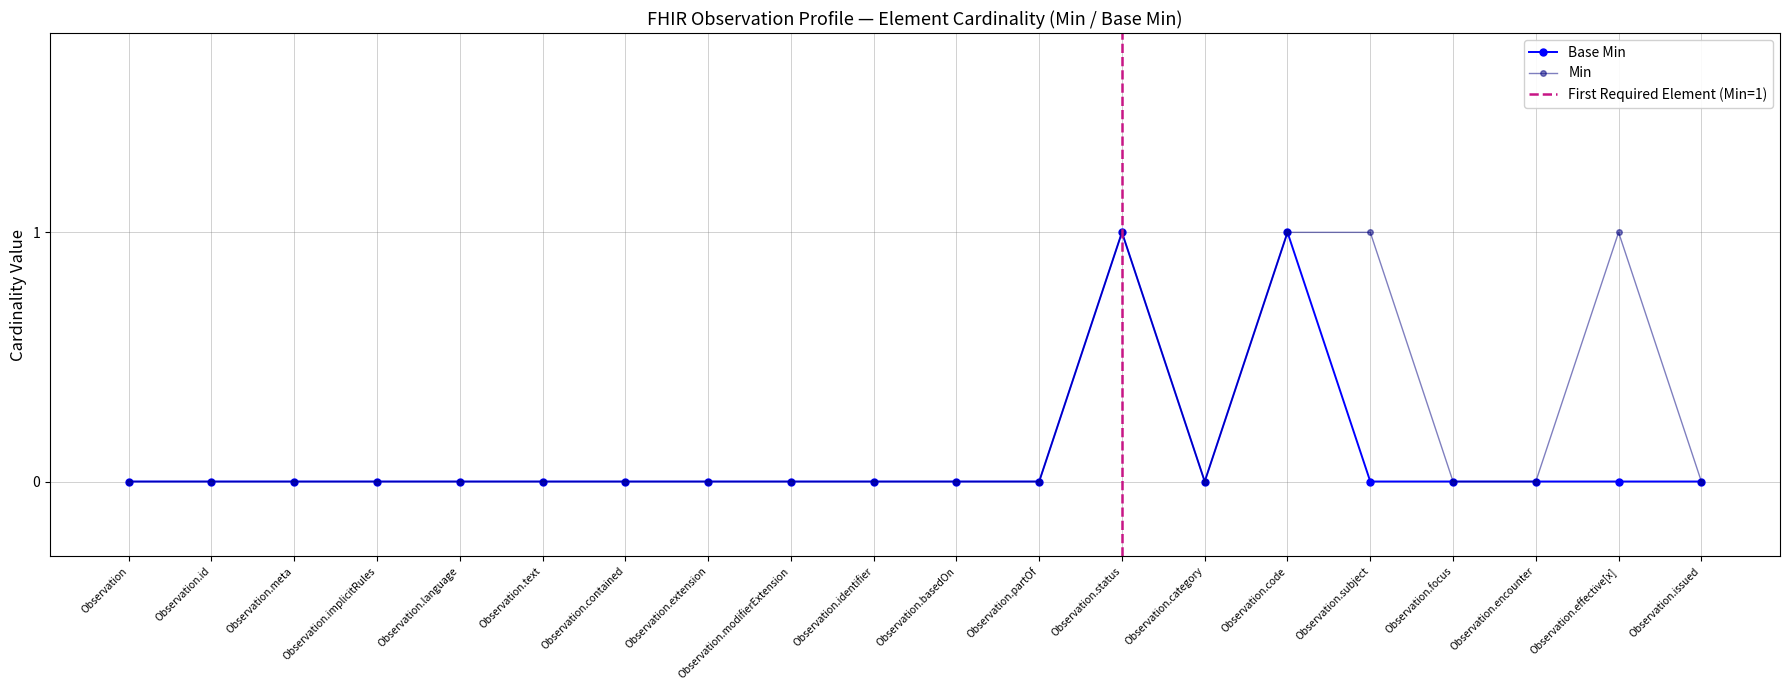

What is the label of the 20th point from the left?

Observation.issued